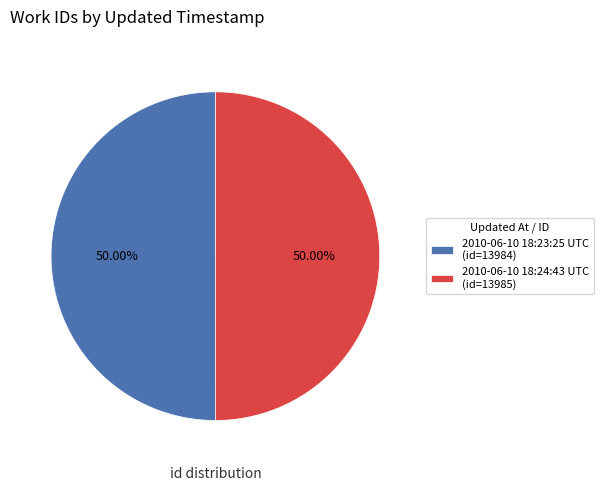

What percentage do 2010-06-10 18:23:25 UTC and 2010-06-10 18:24:43 UTC together represent?

100.0%